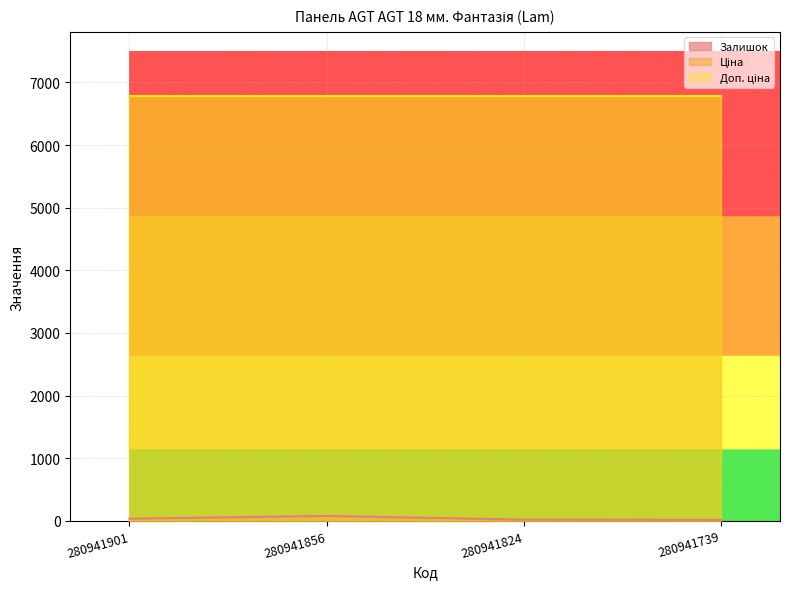

True or false: Ціна and Доп. ціна cross at least once.

False